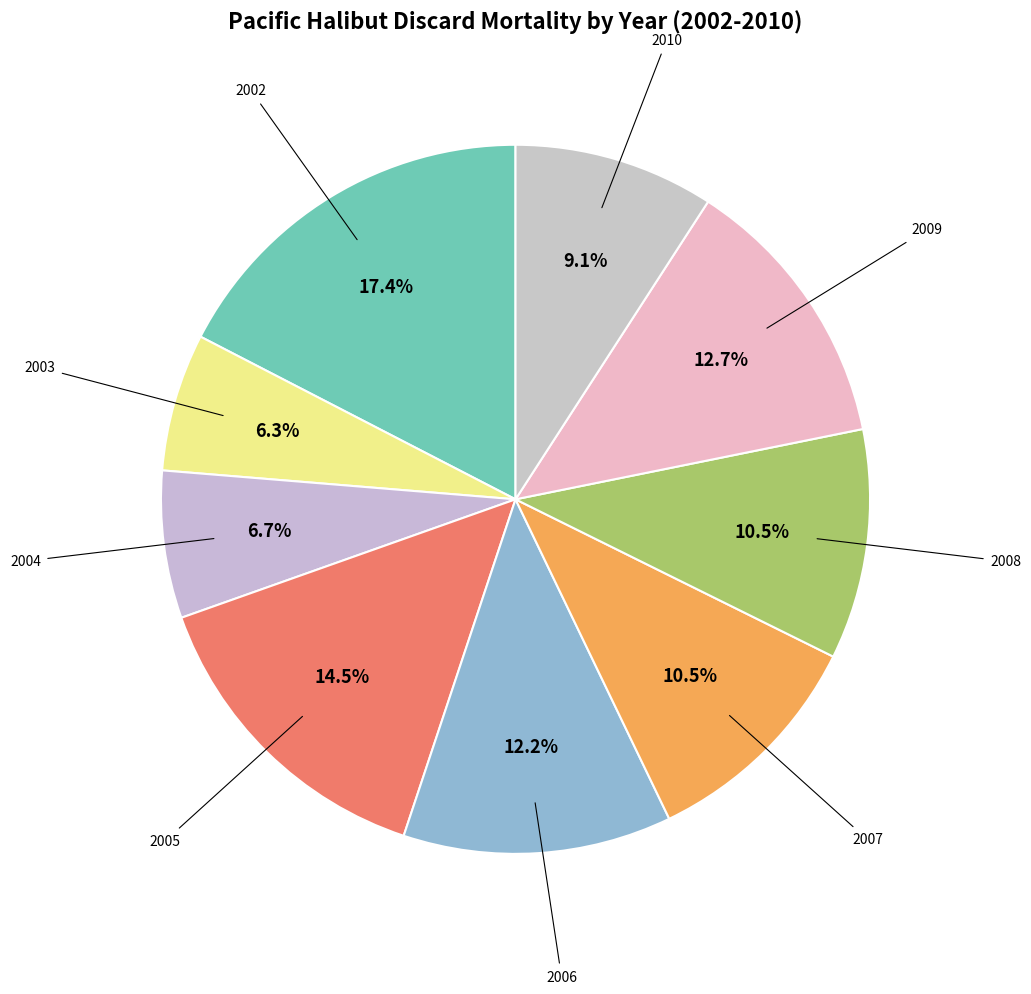

Count the number of slices in the pie.

9